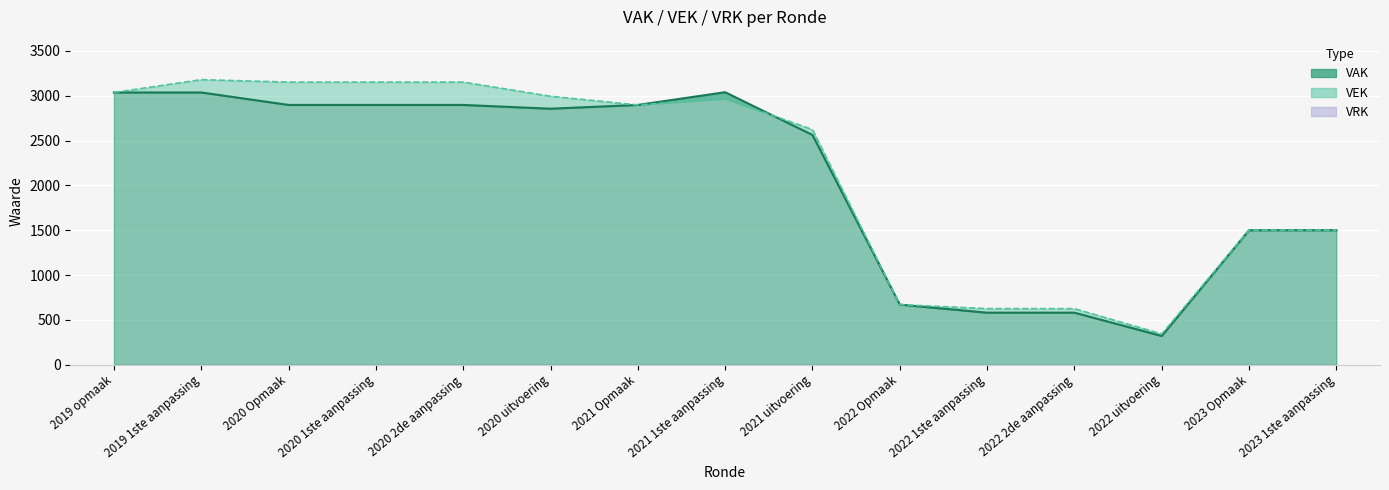

After their last crossing, which series has the higher values: VEK or VAK?

VEK